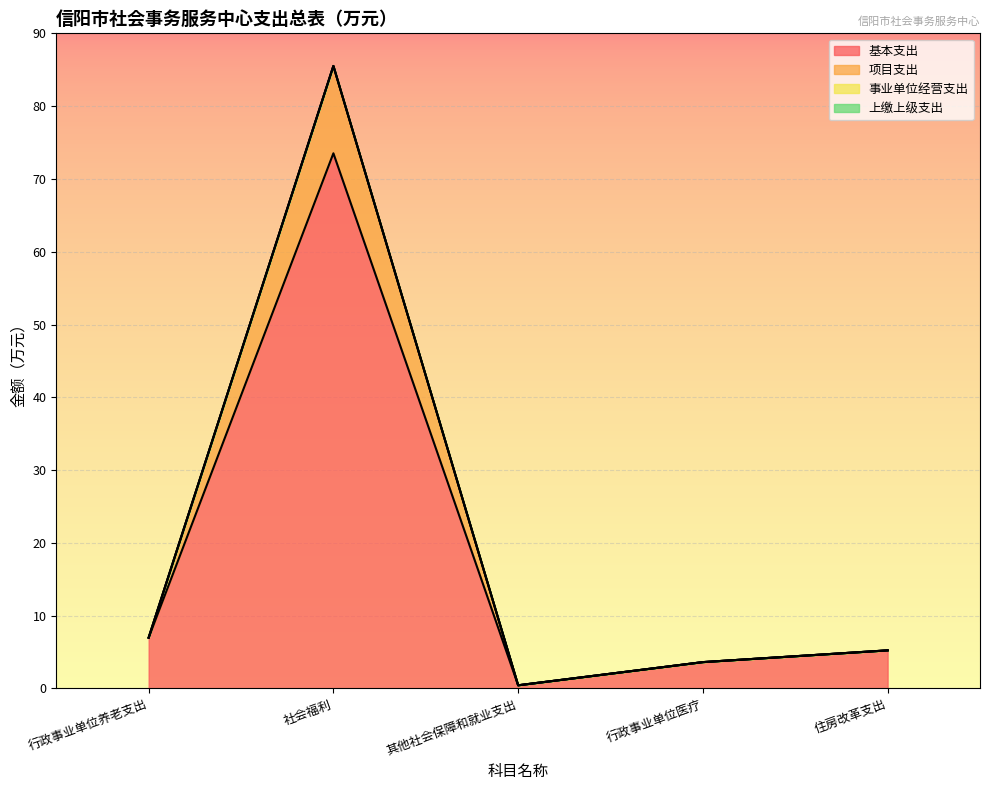

At 其他社会保障和就业支出, list the series in order from smallest to largest.

基本支出, 项目支出